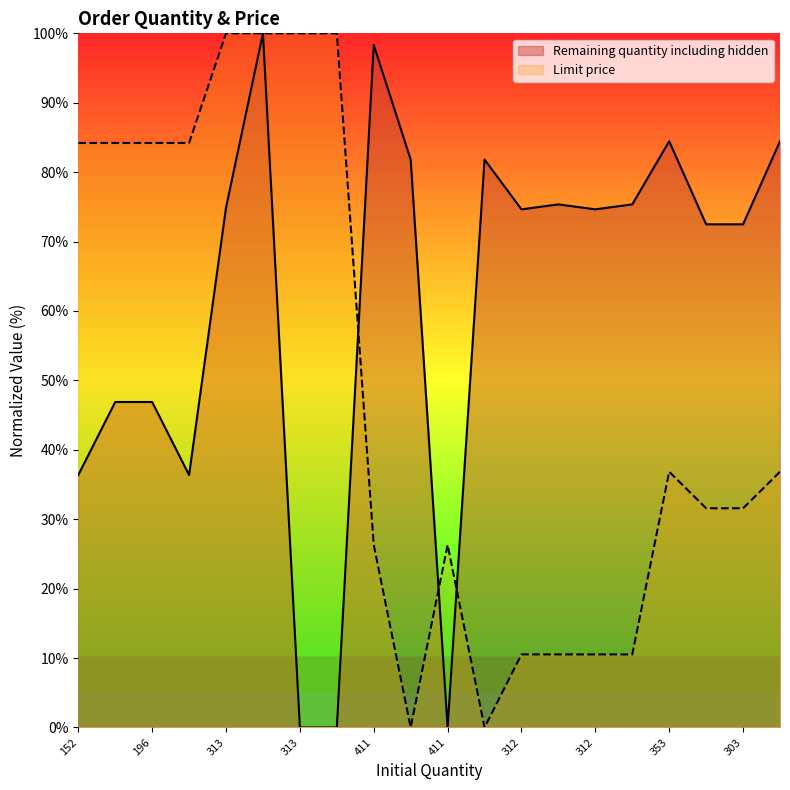

Is it true that Limit price equals 17.7 at 312?

False